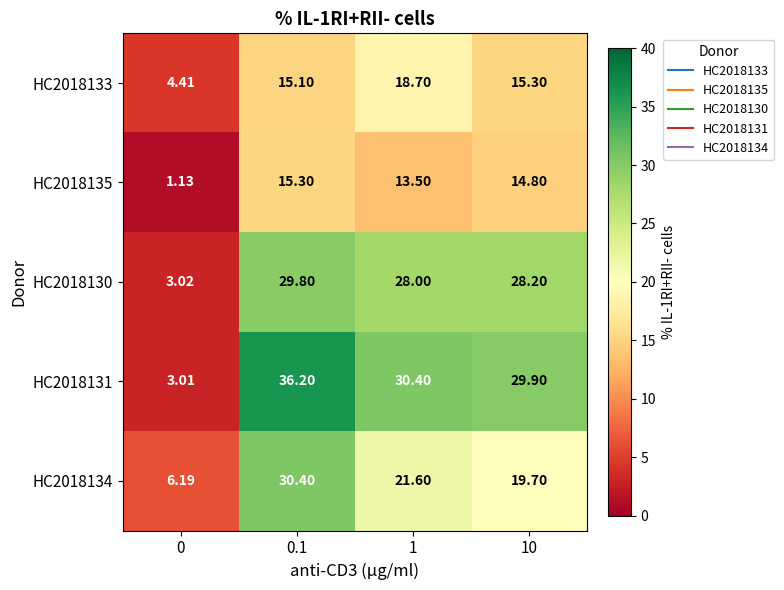

What is the total value across all series at 1?

112.2